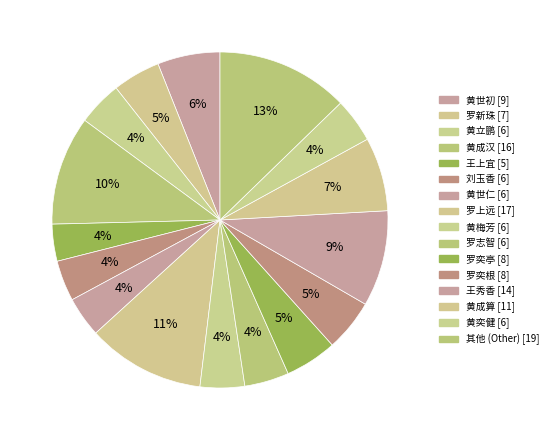

Count the number of slices in the pie.

16